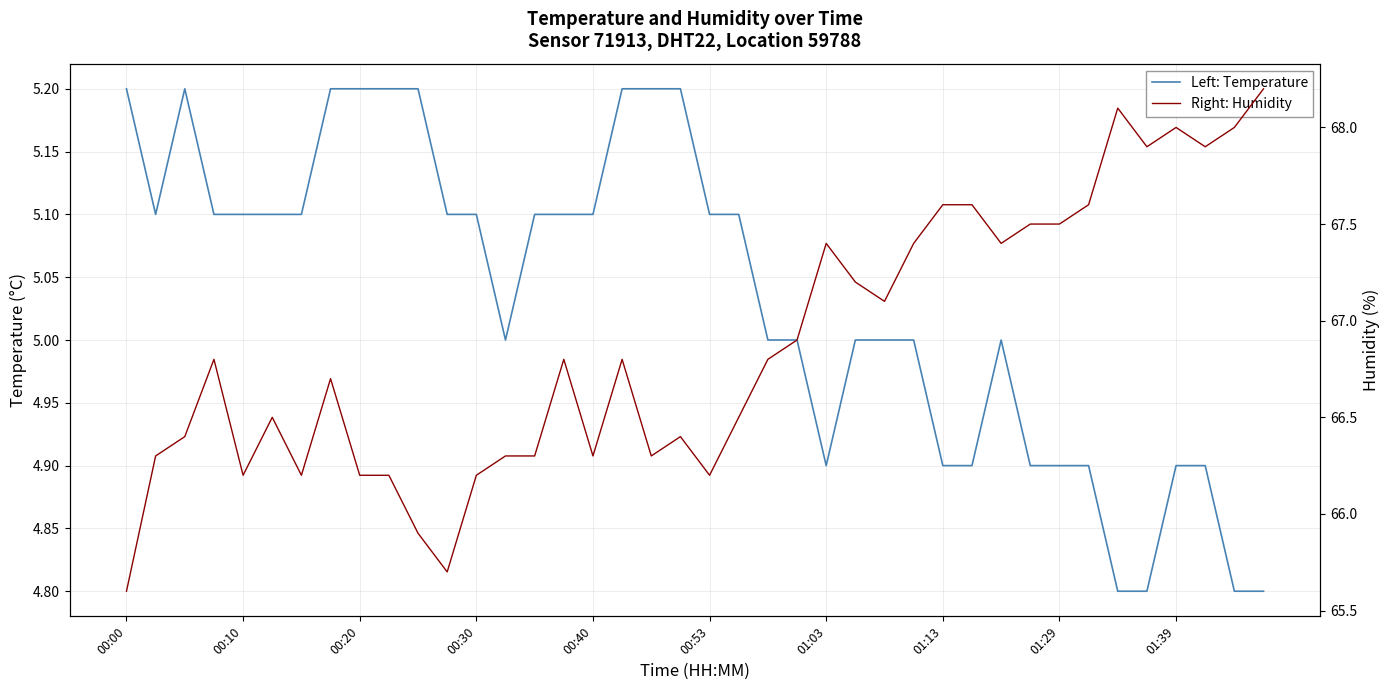

What position from the right is 00:30?

28